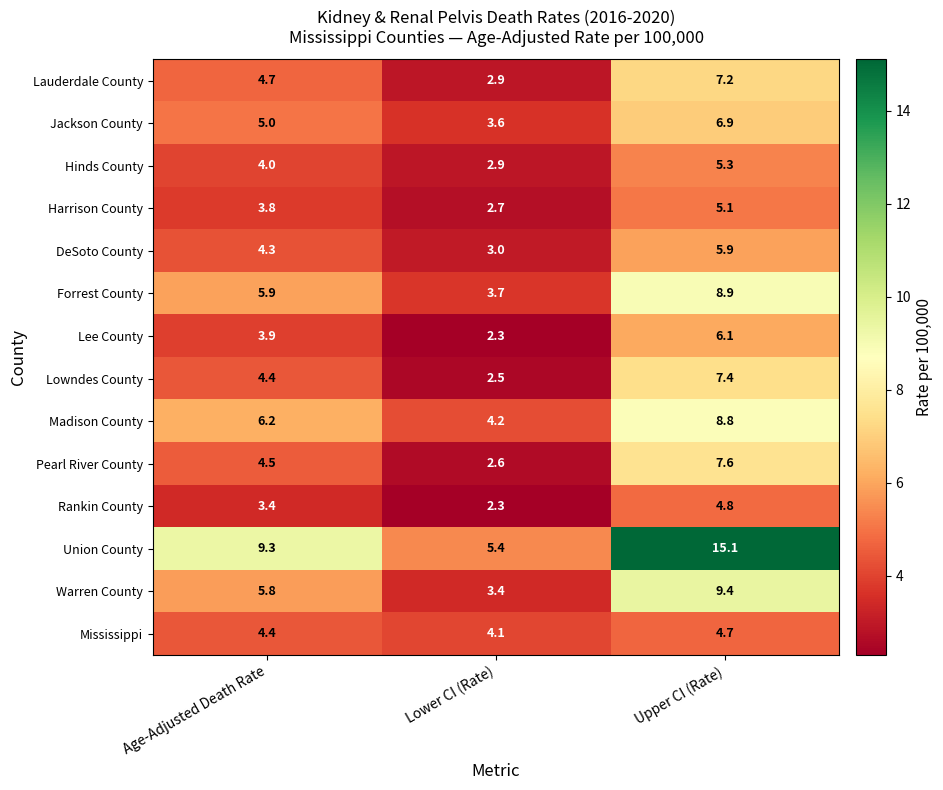

Which series changed the most between Lower CI (Rate) and Upper CI (Rate)?

Union County